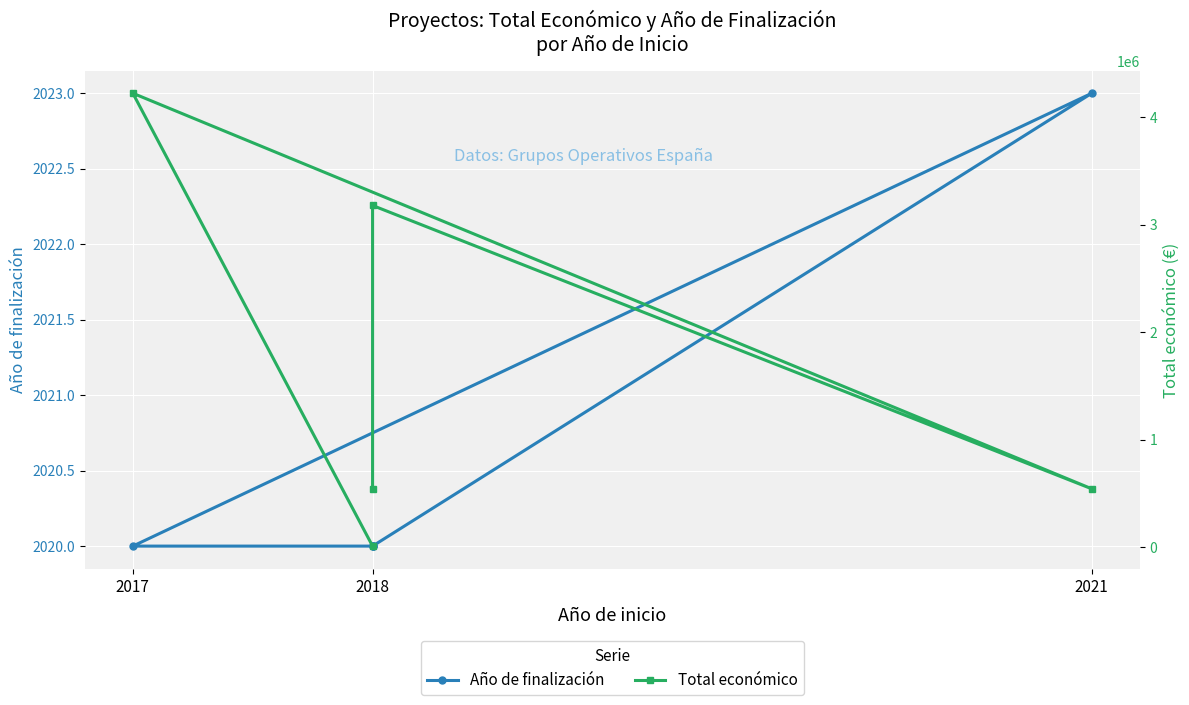

Which series changed the most between 2021 and 2018?

Total económico